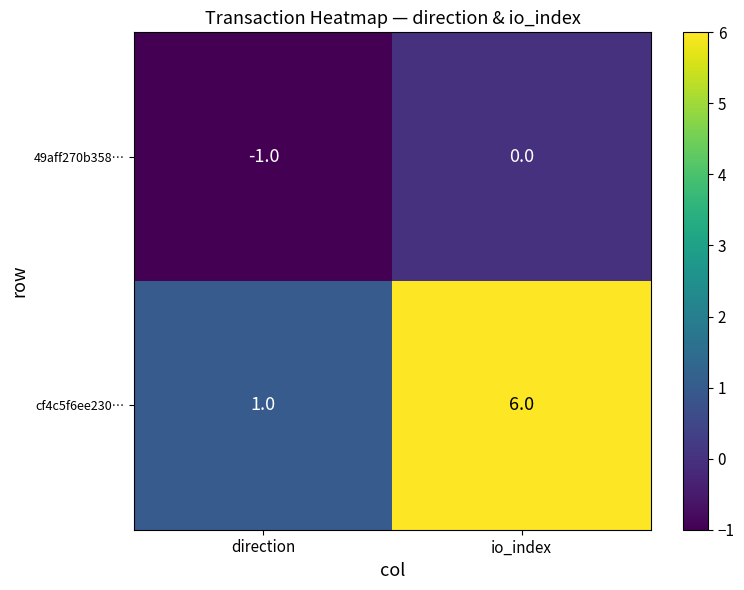

Which series changed the most between direction and io_index?

cf4c5f6ee230…